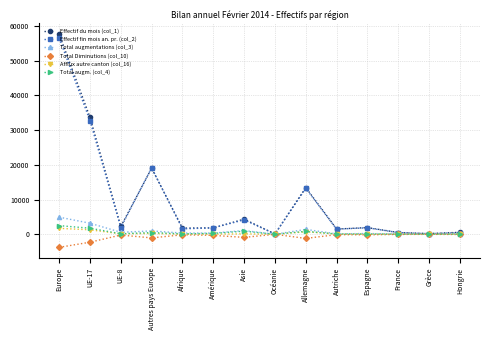

What value does the Total Diminutions (col_10) series have at Hongrie?

-55